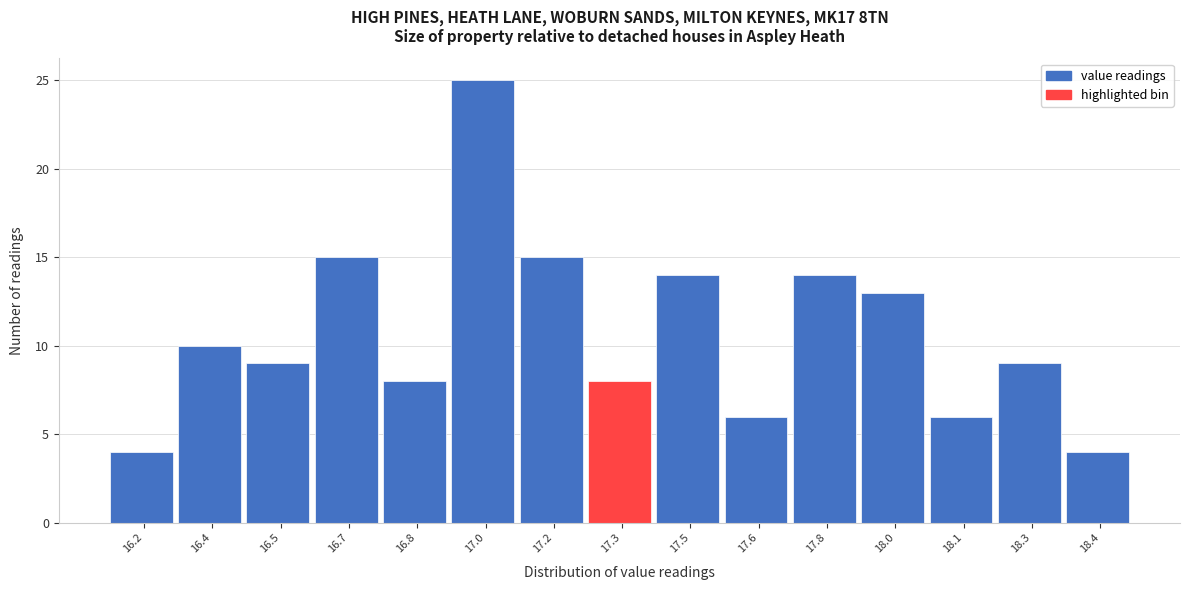

Reading right to left, extract all data points from this chart.

18.4=4	18.3=9	18.1=6	18.0=13	17.8=14	17.6=6	17.5=14	17.3=8	17.2=15	17.0=25	16.8=8	16.7=15	16.5=9	16.4=10	16.2=4